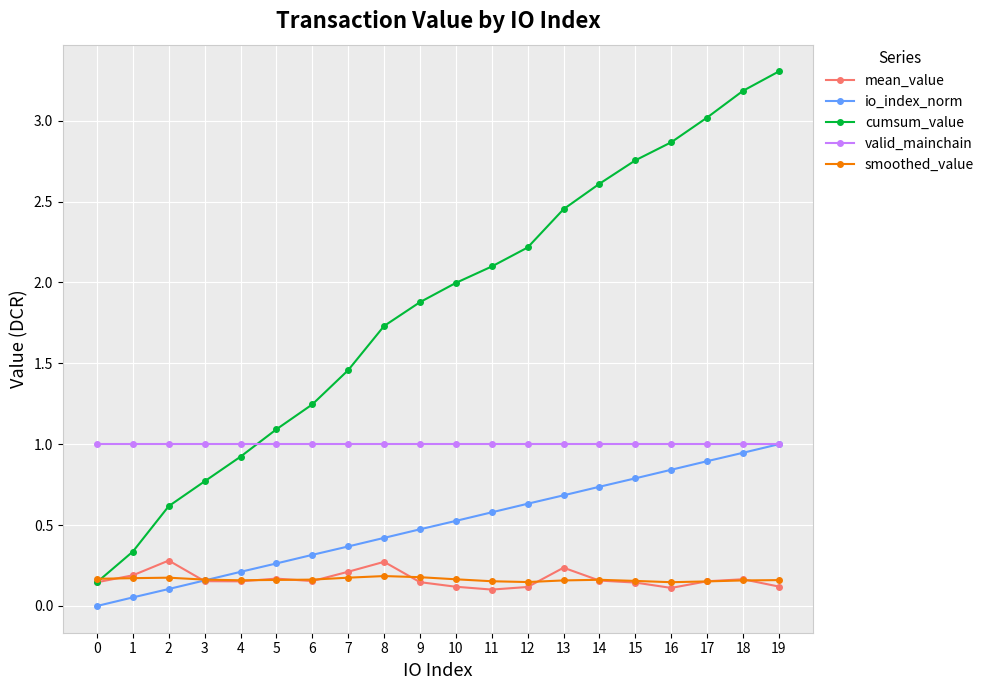

At which label does cumsum_value reach its peak?

19